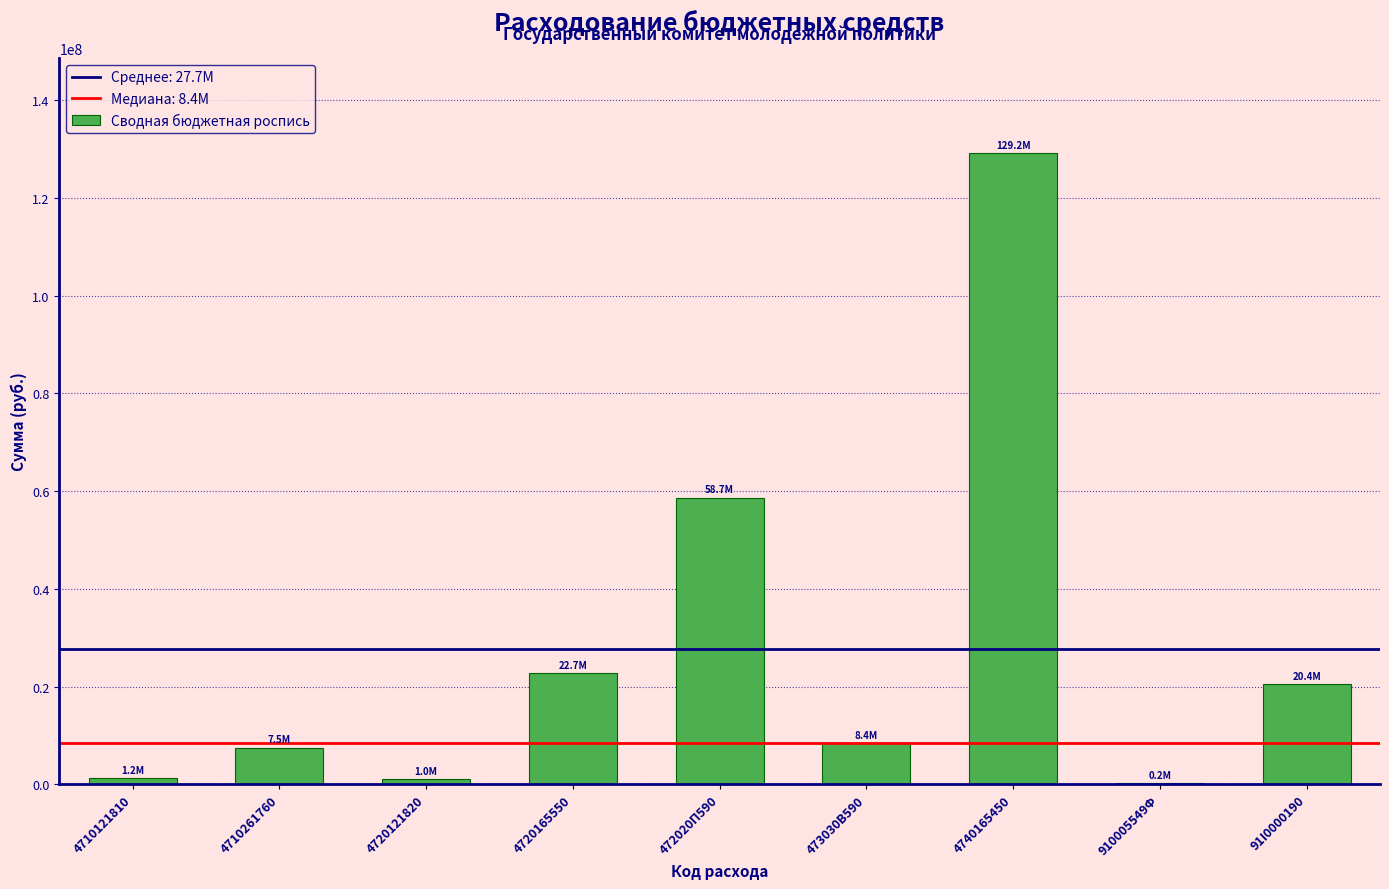

Where is the data nearest to the value 64705074?

472020П590